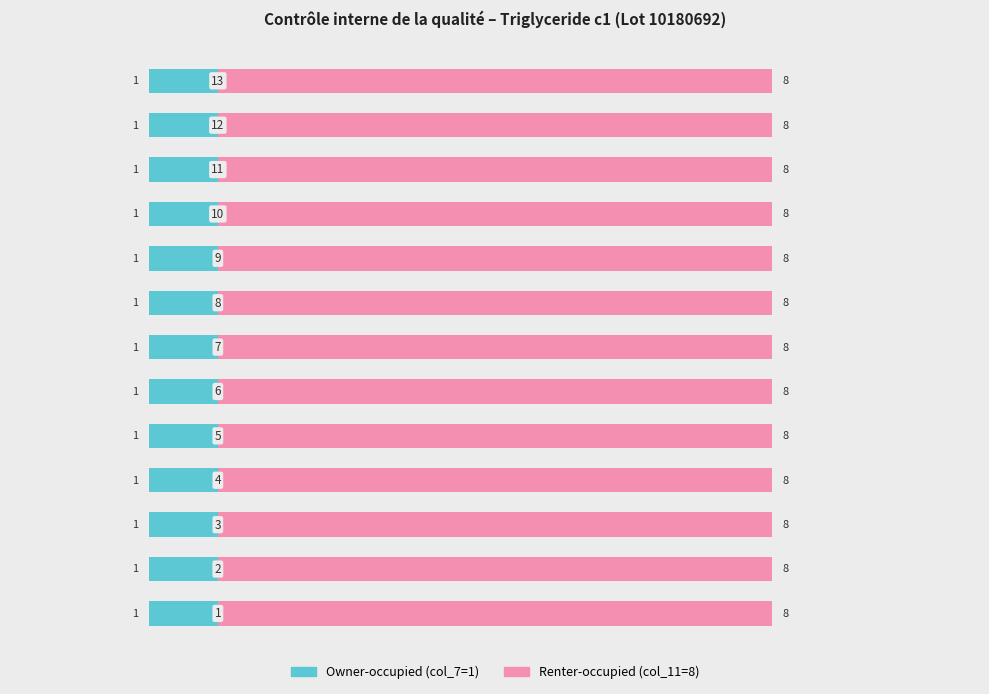

Reading right to left, list all the values displayed in this chart.

Owner-occupied: 13=1	12=1	11=1	10=1	9=1	8=1	7=1	6=1	5=1	4=1	3=1	2=1	1=1
Renter-occupied: 13=8	12=8	11=8	10=8	9=8	8=8	7=8	6=8	5=8	4=8	3=8	2=8	1=8